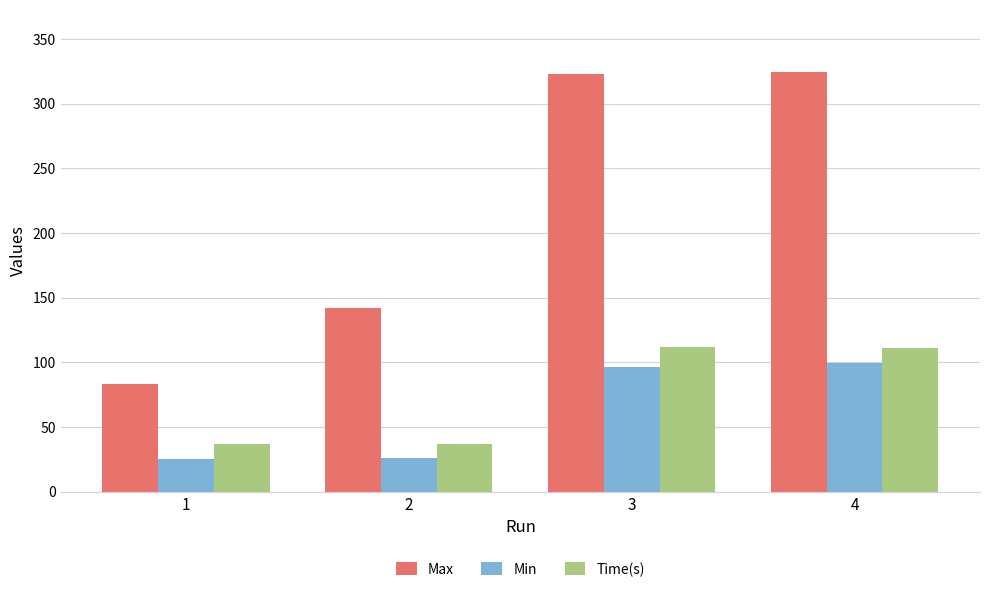

What are all the series names shown in the legend?

Max, Min, Time(s)